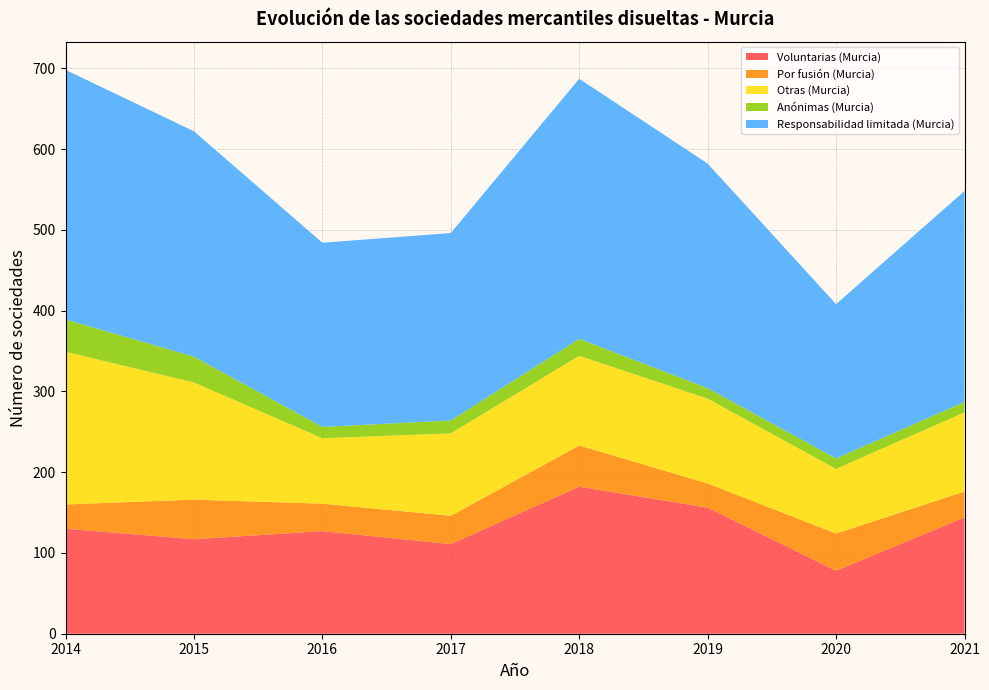

Reading left to right, list all the values displayed in this chart.

Voluntarias (Murcia): 130	117	127	111	182	156	78	144
Por fusión (Murcia): 30	49	34	35	51	30	46	32
Otras (Murcia): 189	145	81	102	111	105	80	98
Anónimas (Murcia): 40	32	14	16	21	13	13	13
Responsabilidad limitada (Murcia): 309	279	228	232	322	278	191	261